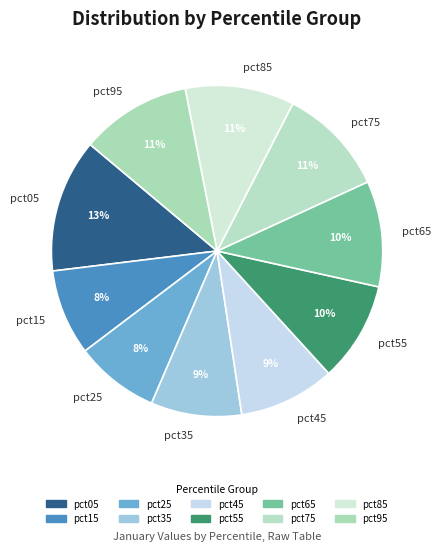

How many segments does this pie chart have?

10